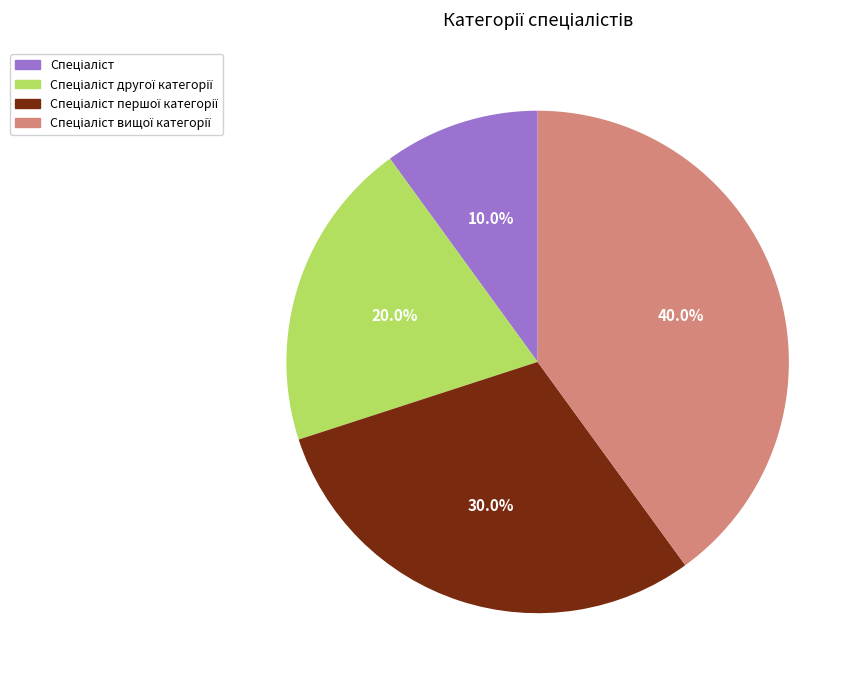

Is there a majority slice in this chart?

No